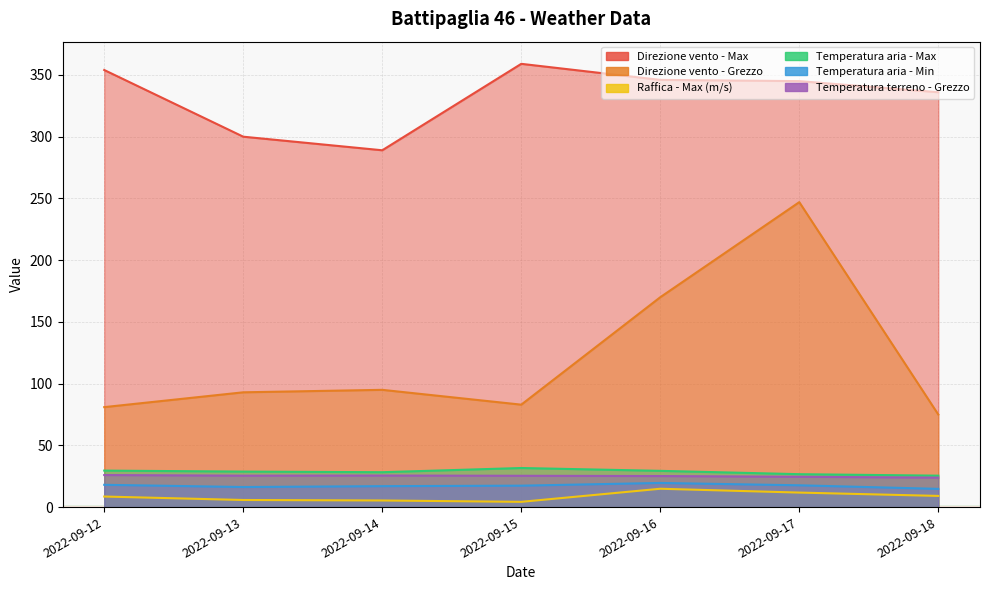

How many series are shown in this chart?

6